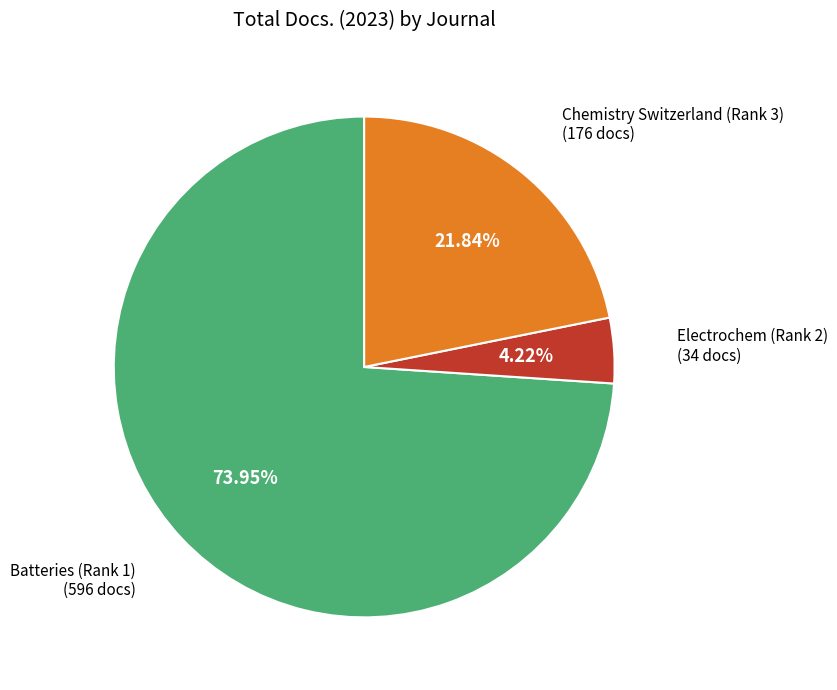

How many slices are in this pie chart?

3